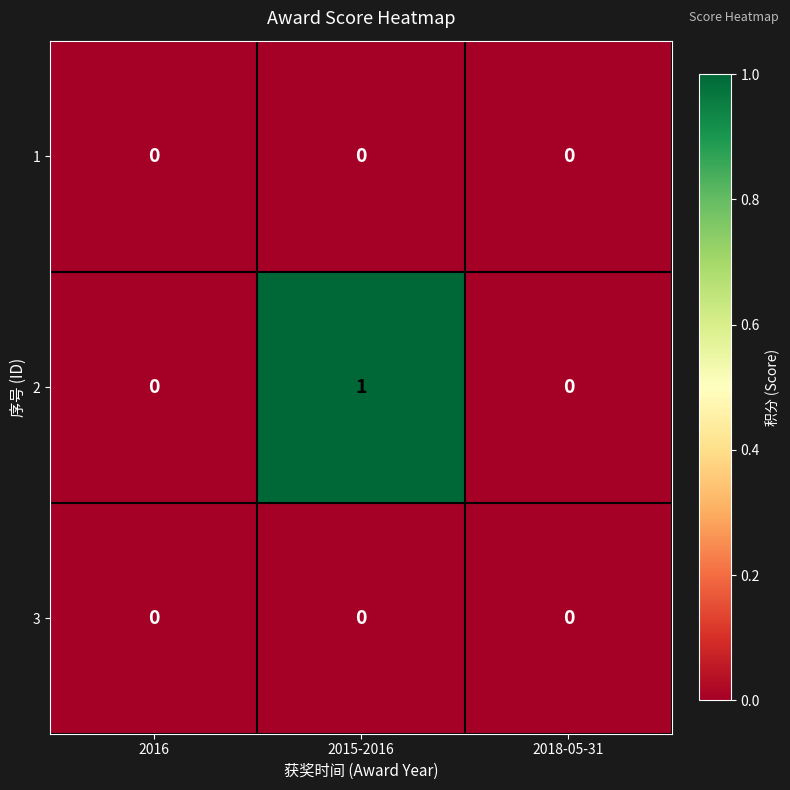

Count the number of data series in this chart.

3